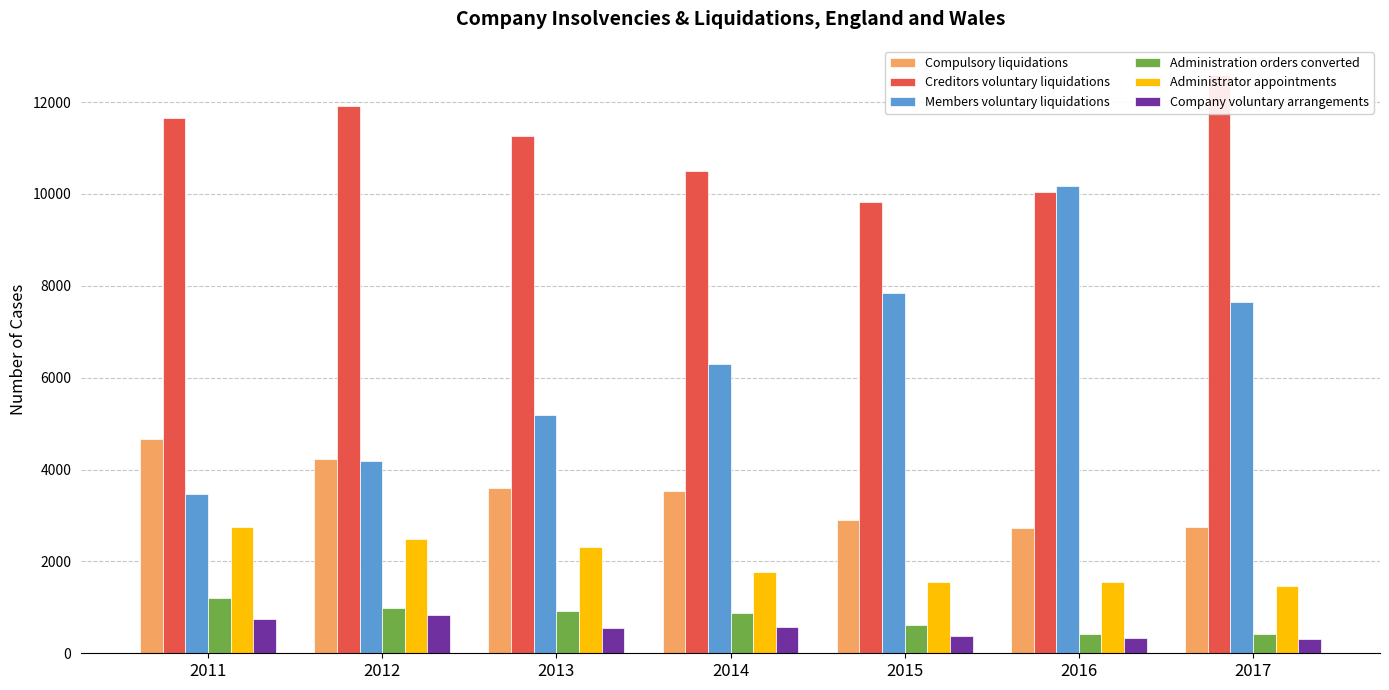

Reading left to right, what are all the values shown in this chart?

Compulsory liquidations: 4661	4234	3602	3525	2912	2737	2745
Creditors voluntary liquidations: 11649	11908	11252	10490	9819	10036	12595
Members voluntary liquidations: 3471	4180	5188	6303	7837	10178	7657
Administration orders converted: 1213	995	915	867	618	429	425
Administrator appointments: 2744	2495	2311	1770	1553	1543	1472
Company voluntary arrangements: 753	830	560	564	374	341	303